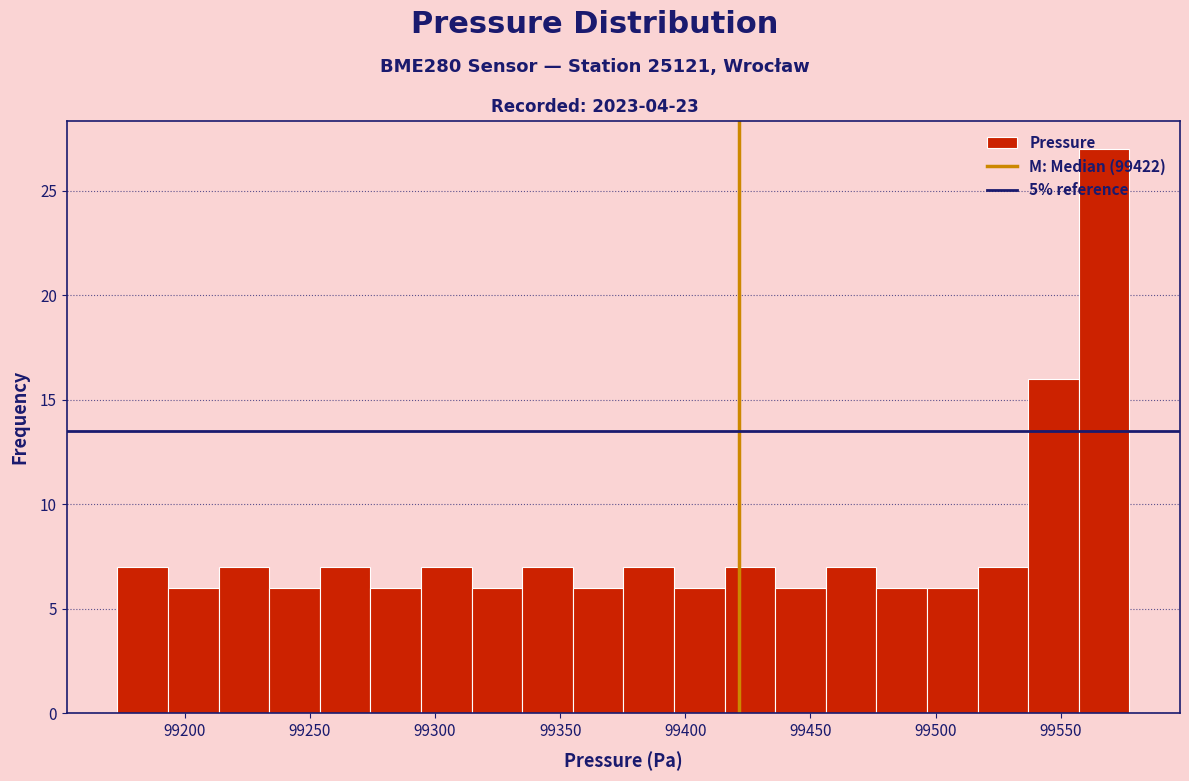

Reading left to right, transcribe this chart: for each bar, give the range it covers on the x-axis and its height. Neither the bar edges nor the heights are printed on the chart, so give them approximately, as read against the axes.

99175 to 99195: 7
99195 to 99215: 6
99215 to 99235: 7
99235 to 99255: 6
99255 to 99275: 7
99275 to 99295: 6
99295 to 99315: 7
99315 to 99335: 6
99335 to 99355: 7
99355 to 99375: 6
99375 to 99395: 7
99395 to 99415: 6
99415 to 99435: 7
99435 to 99455: 6
99455 to 99475: 7
99475 to 99495: 6
99495 to 99515: 6
99515 to 99535: 7
99535 to 99555: 16
99555 to 99575: 27